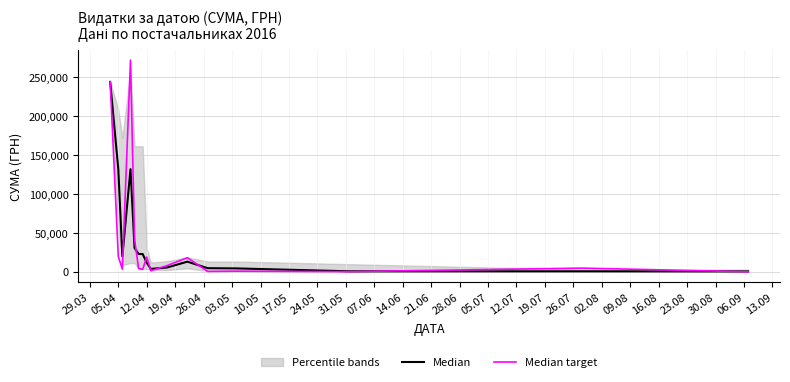

What is the spread (max minus min) of values at 12.07?

479.6